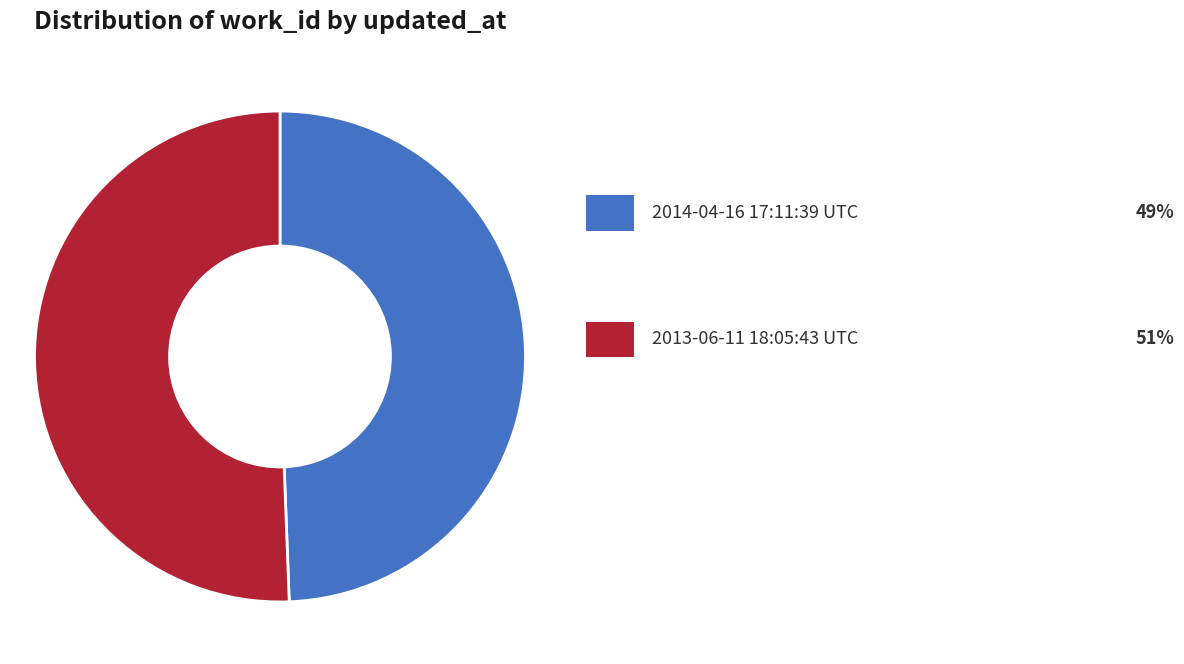

Does any single category account for the majority?

Yes